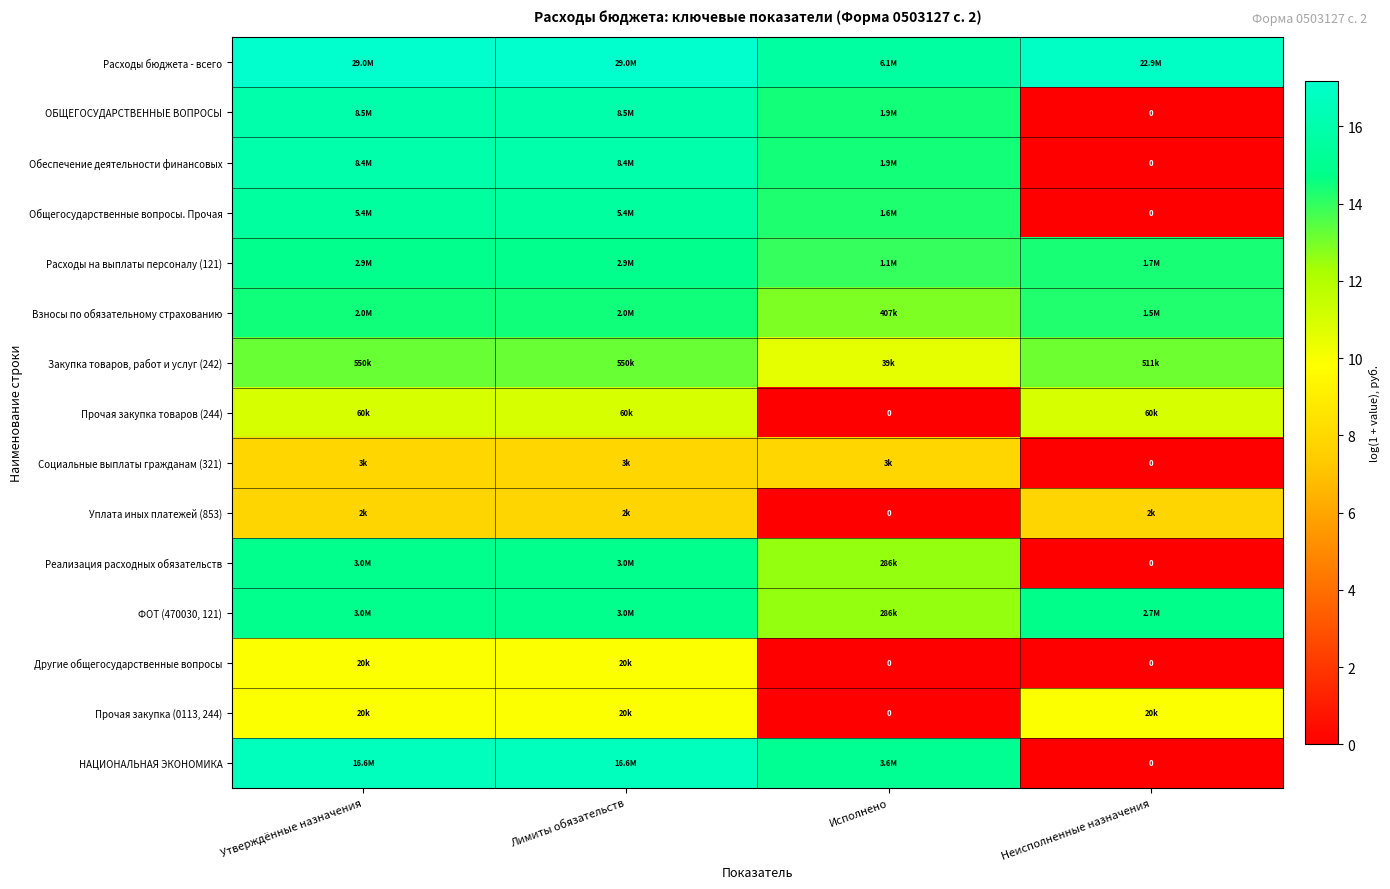

What is the spread (max minus min) of values at Неисполненные назначения?

16.9